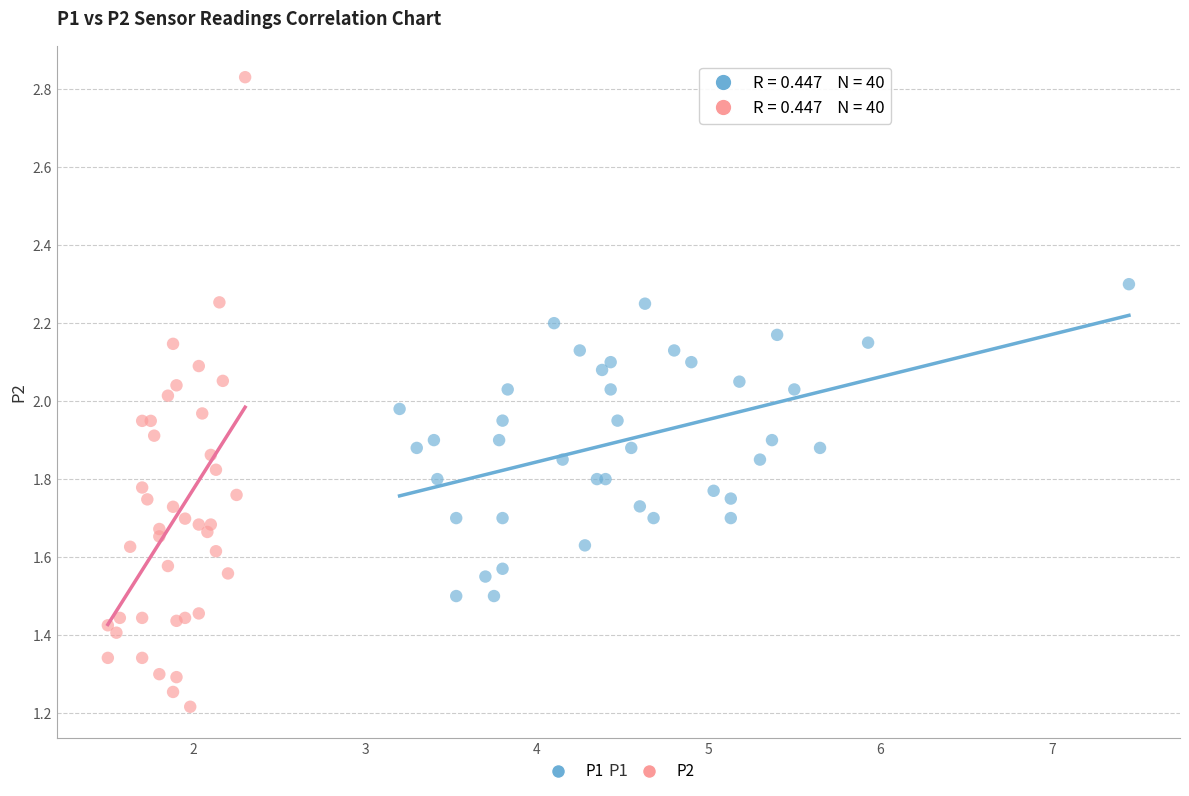

Which series reaches the maximum Y coordinate?

P2